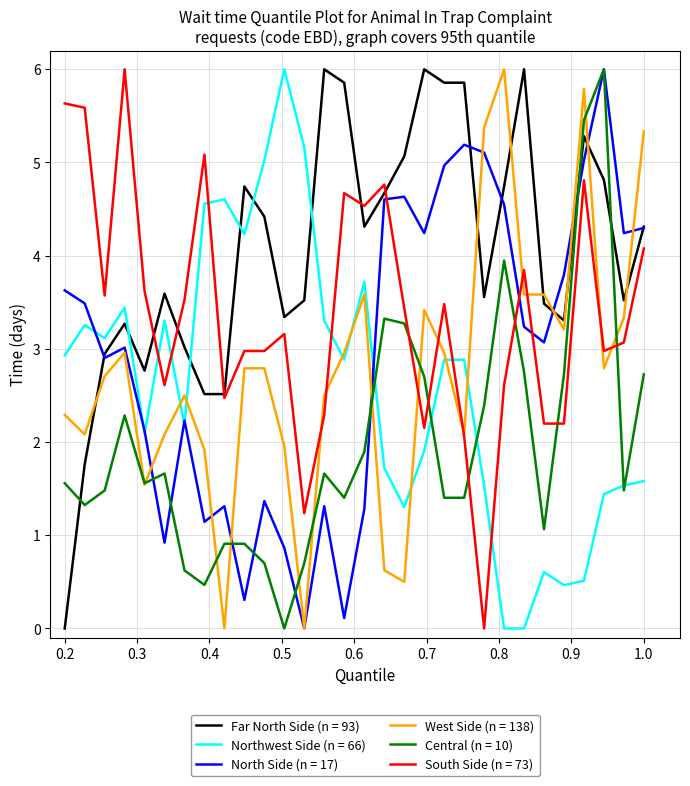

What is the greatest value displayed?

6.0